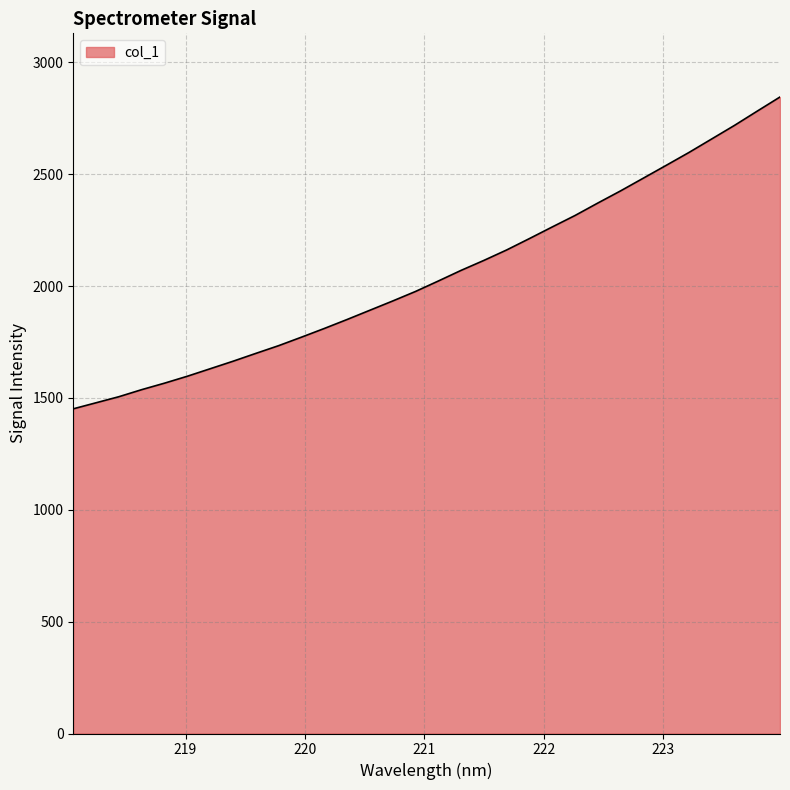

How many lines are shown in the chart?

1